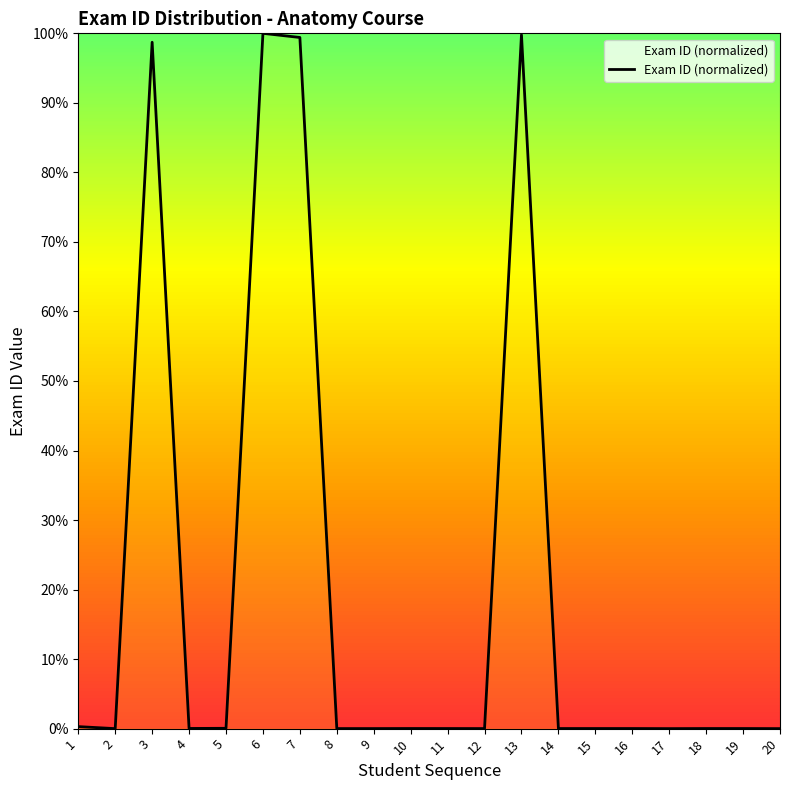

The value at 9 is 0.0. True or false?

True